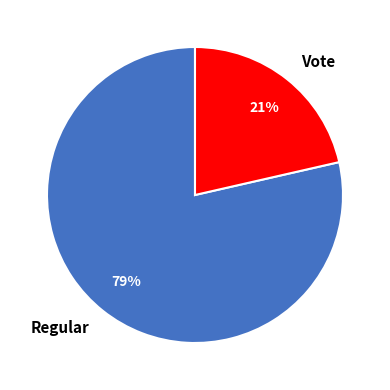

Combined, do Regular and Vote account for over 50%?

Yes